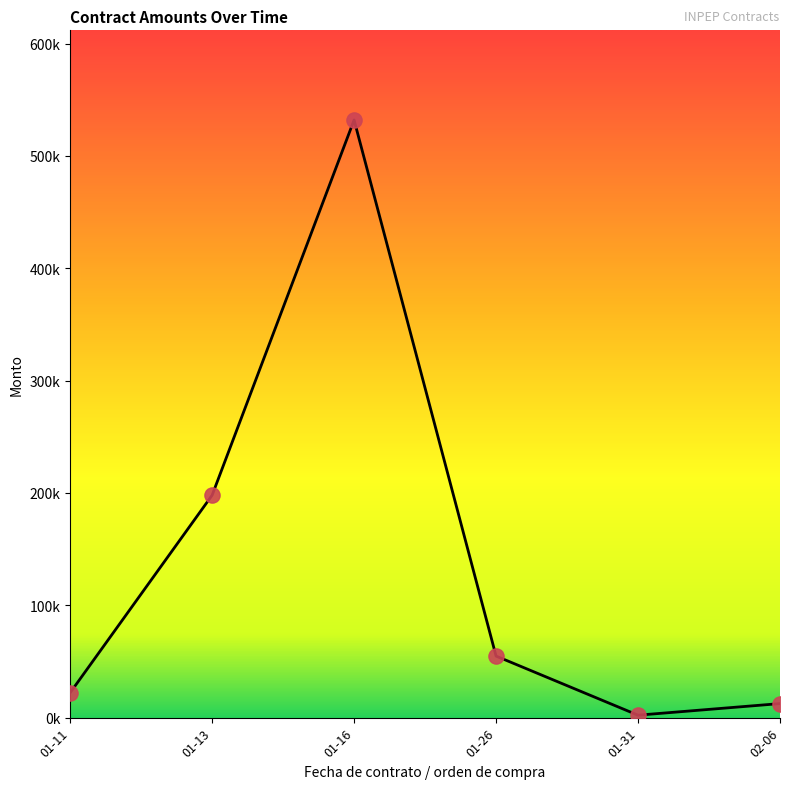

Is this an area chart (filled region under the line)?

Yes